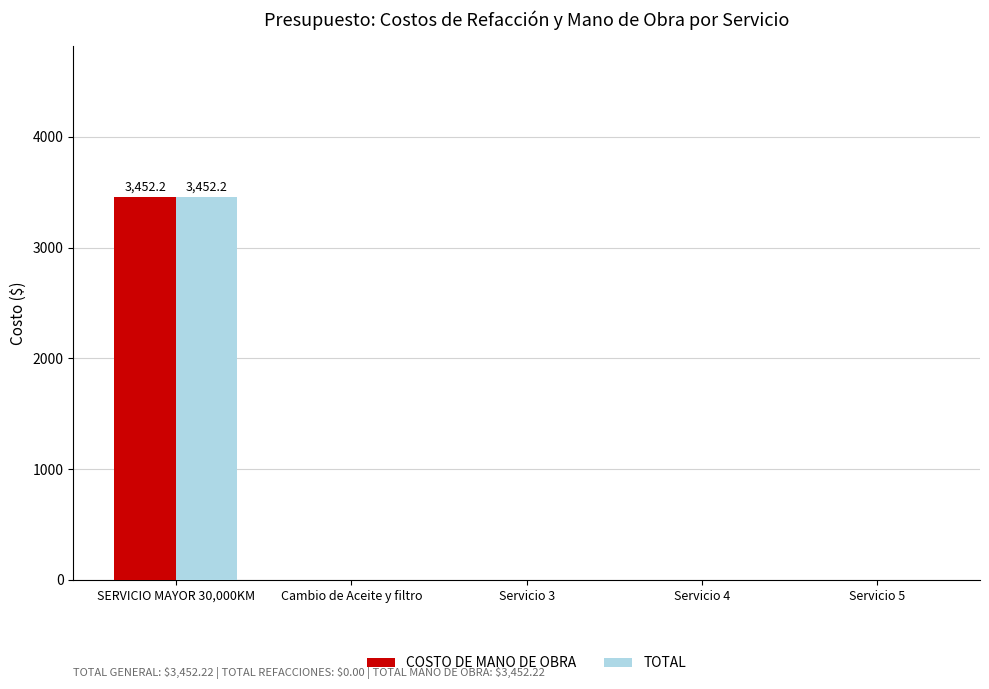

Reading left to right, what are all the values shown in this chart?

COSTO DE MANO DE OBRA: 3452.2	0.0	0.0	0.0	0.0
TOTAL: 3452.2	0.0	0.0	0.0	0.0